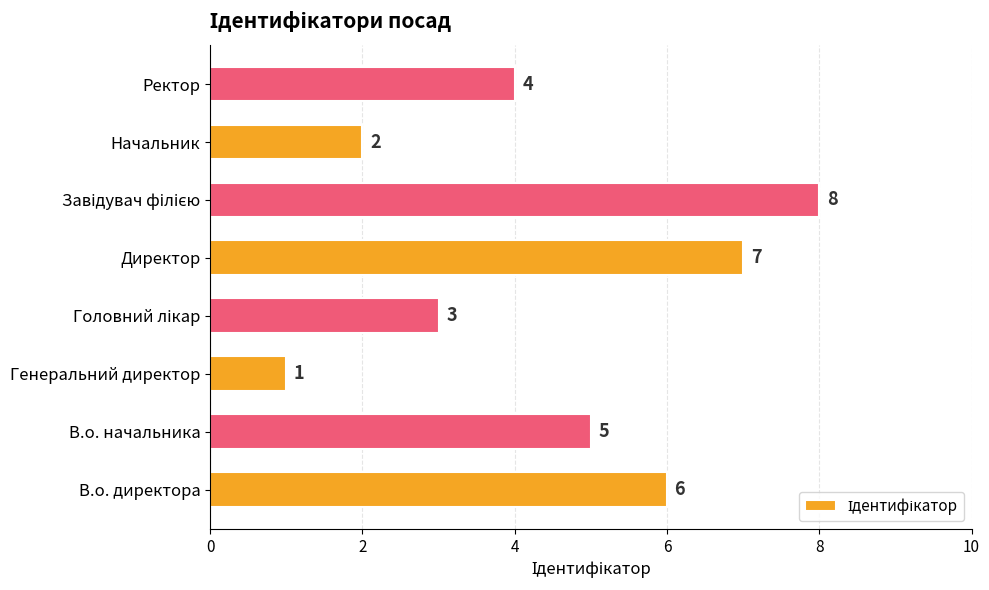

Count the values in the range 3 to 7.

5